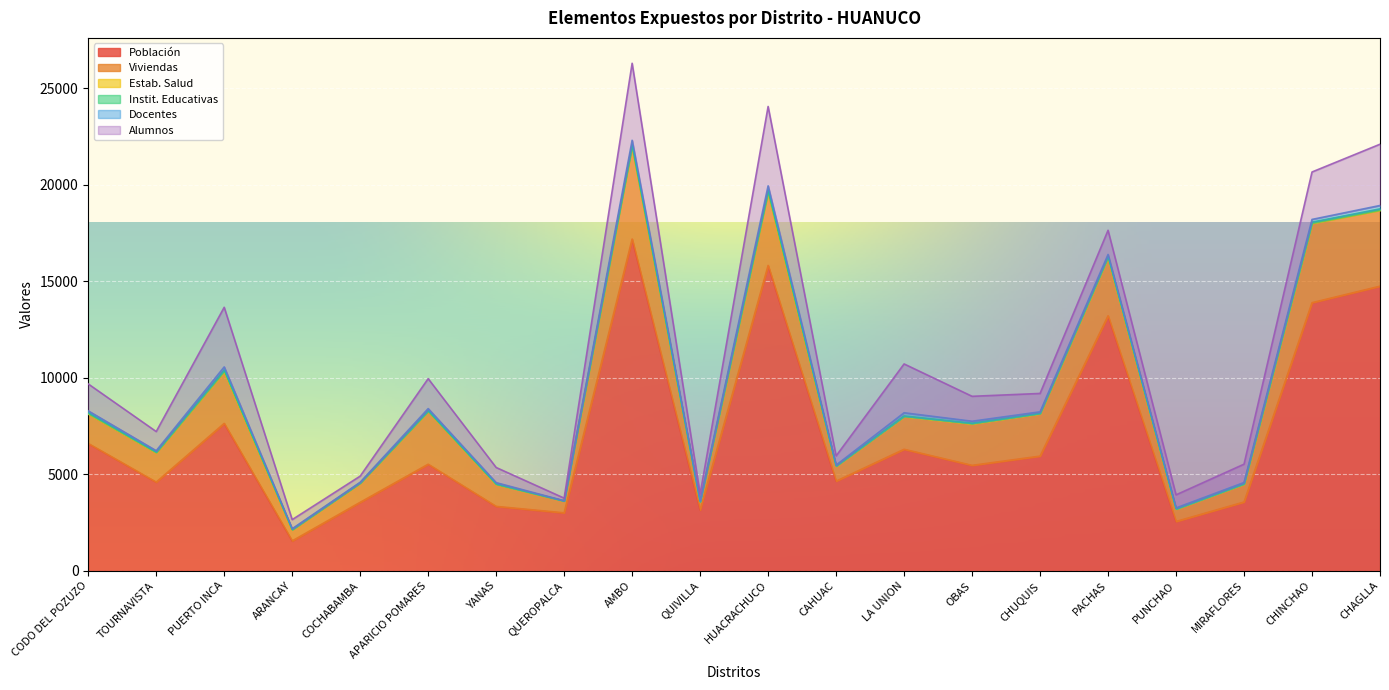

What is the spread (max minus min) of values at CHINCHAO?

13886